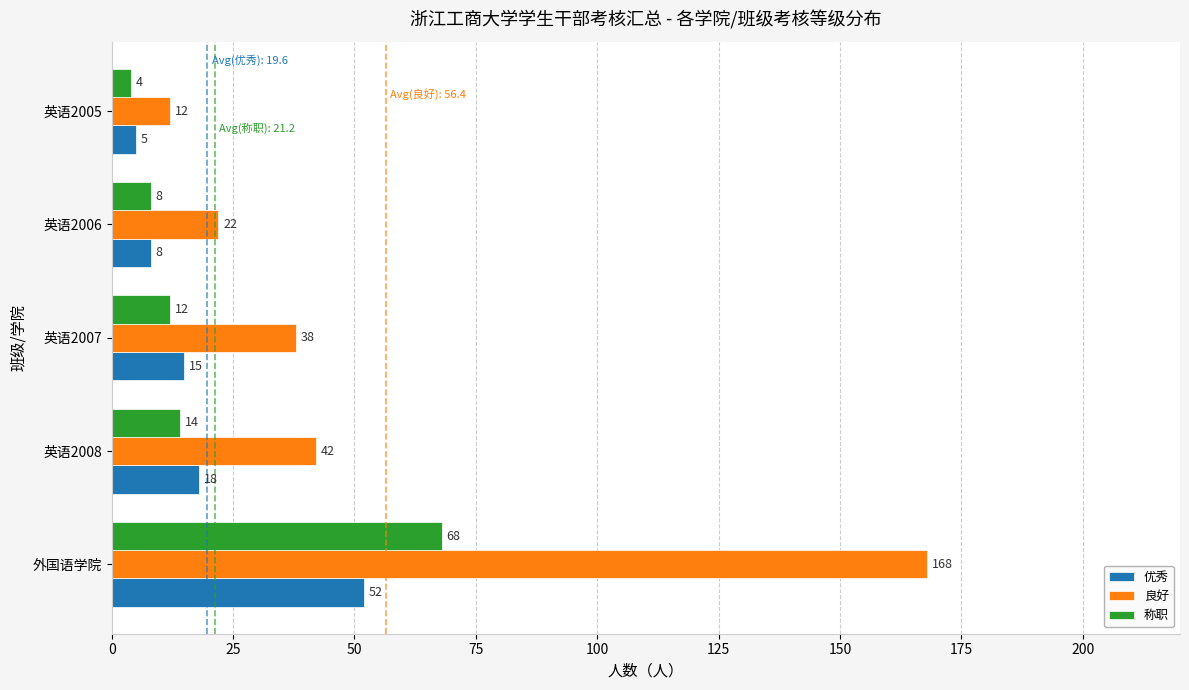

At how many categories does at least one series exceed 7?

5